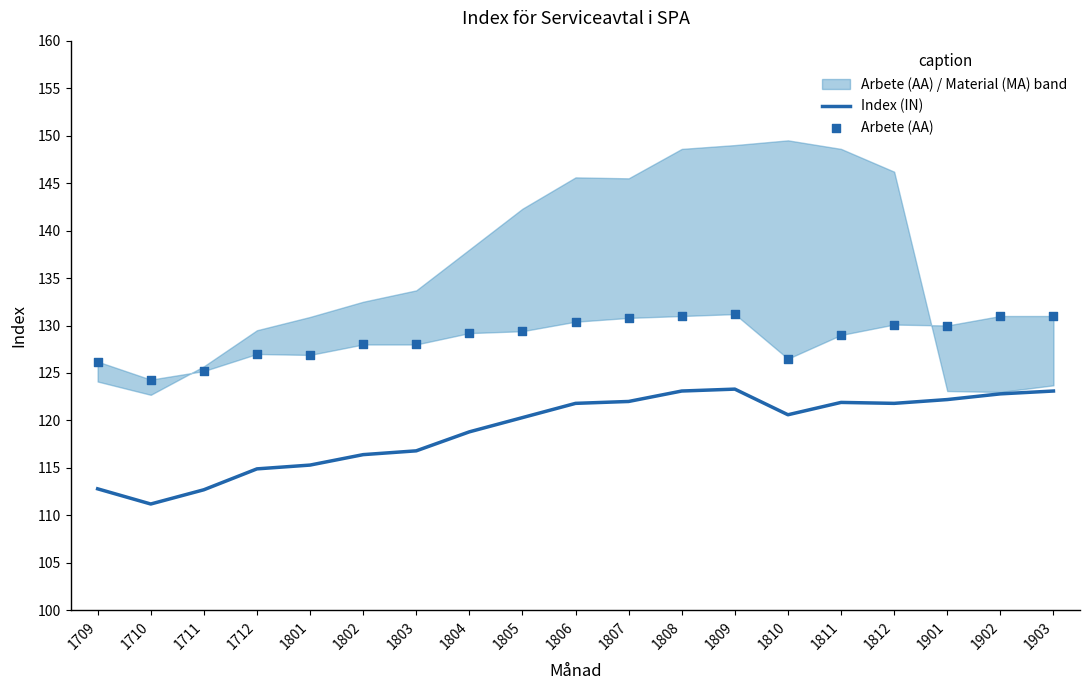

The Index (IN) series shows 34.4 at 1901. True or false?

False